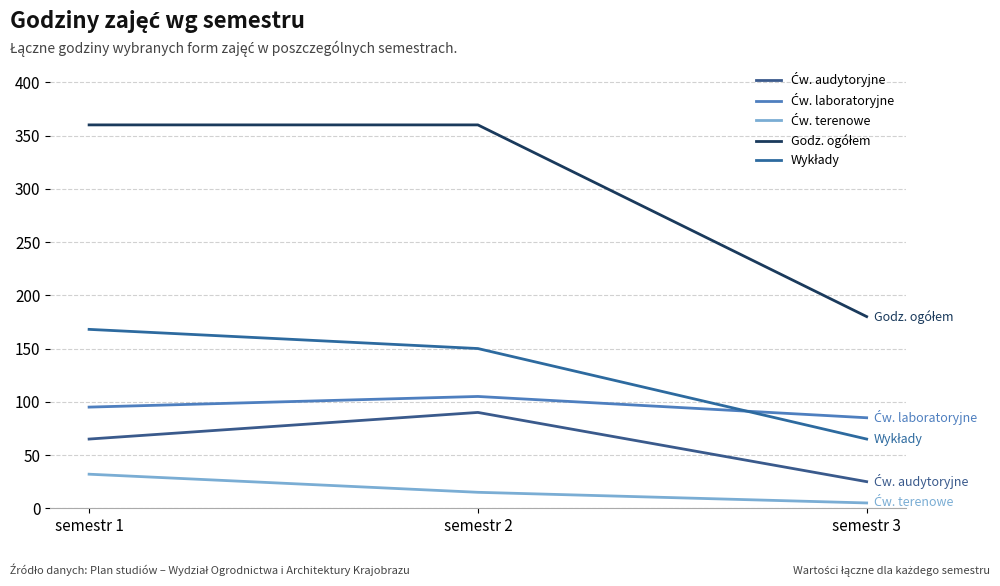

What is the maximum value for Ćw. terenowe?

32